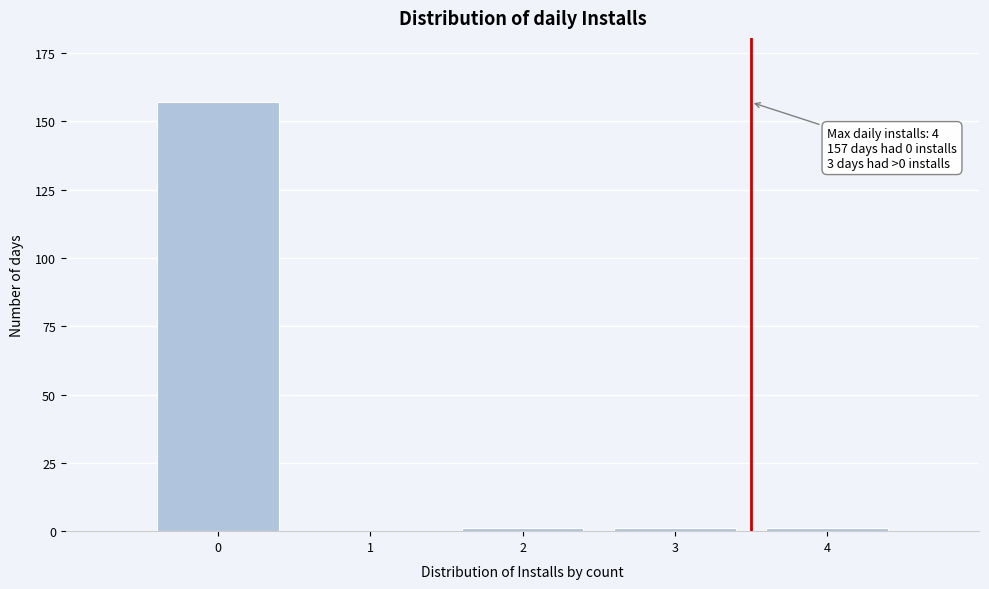

Reading right to left, what are all the values shown in this chart?

4=1	3=1	2=1	1=0	0=157